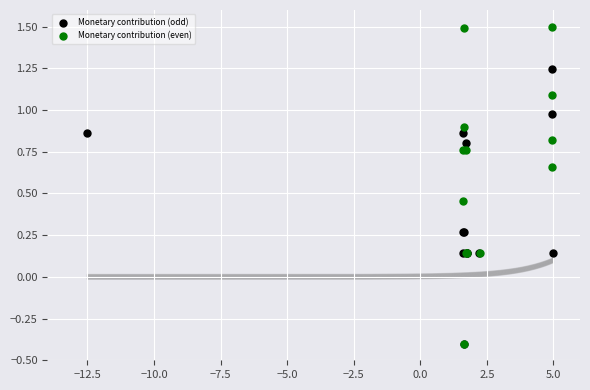

Which series contains the highest Y value?

Monetary contribution (even)